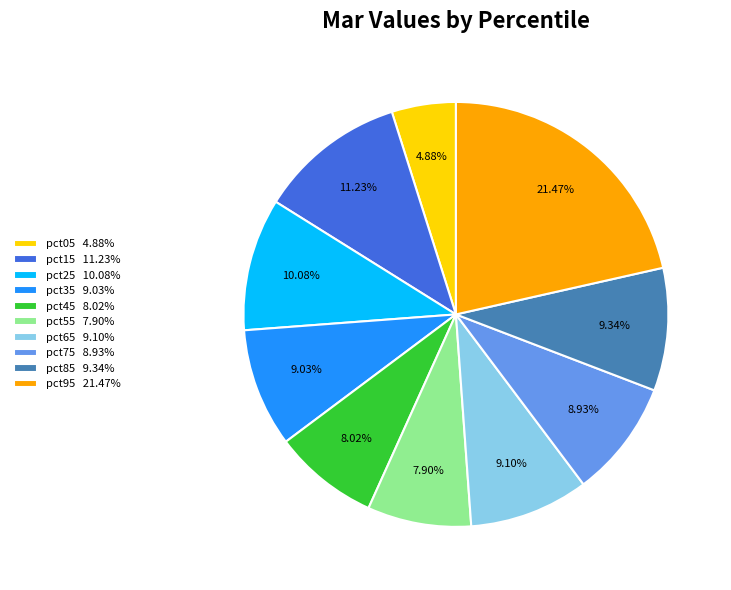

Count the number of slices in the pie.

10